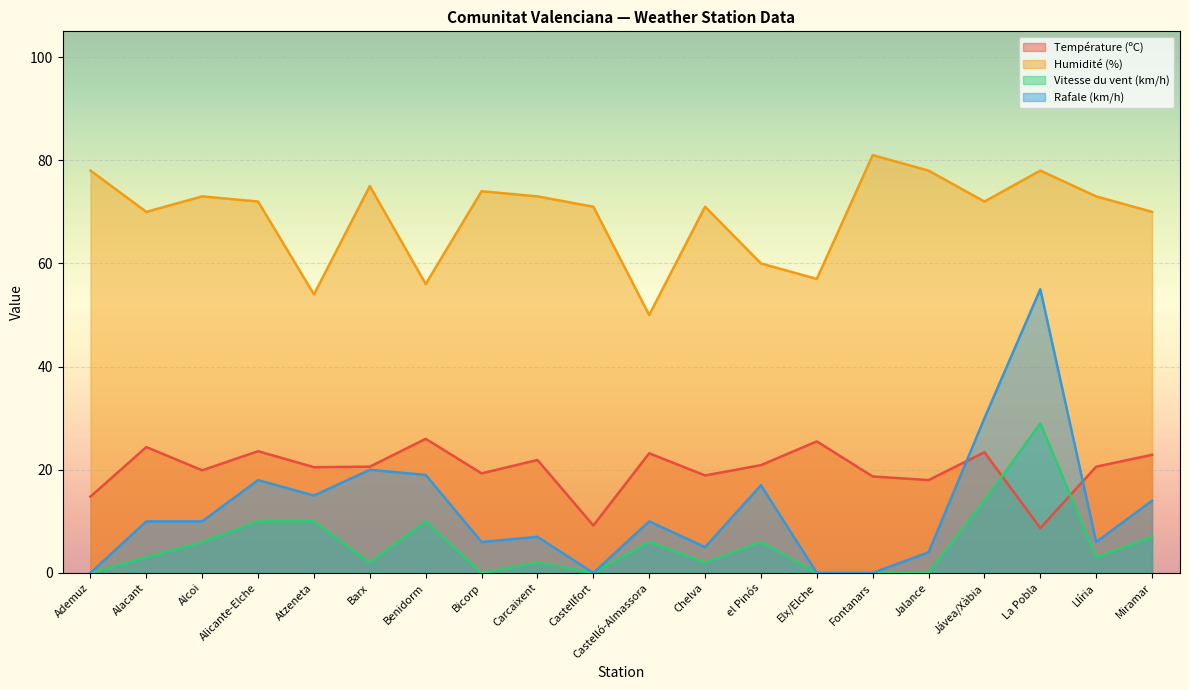

What is the sum of all Vitesse du vent (km/h) values?

110.0